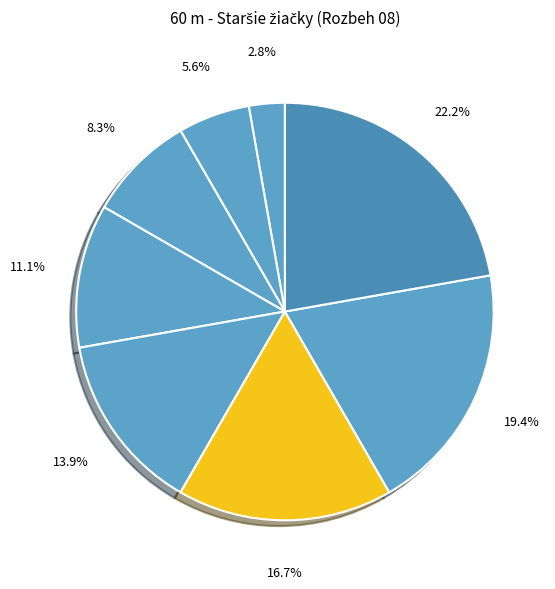

To the nearest percent, what is the average slice percentage?

12%